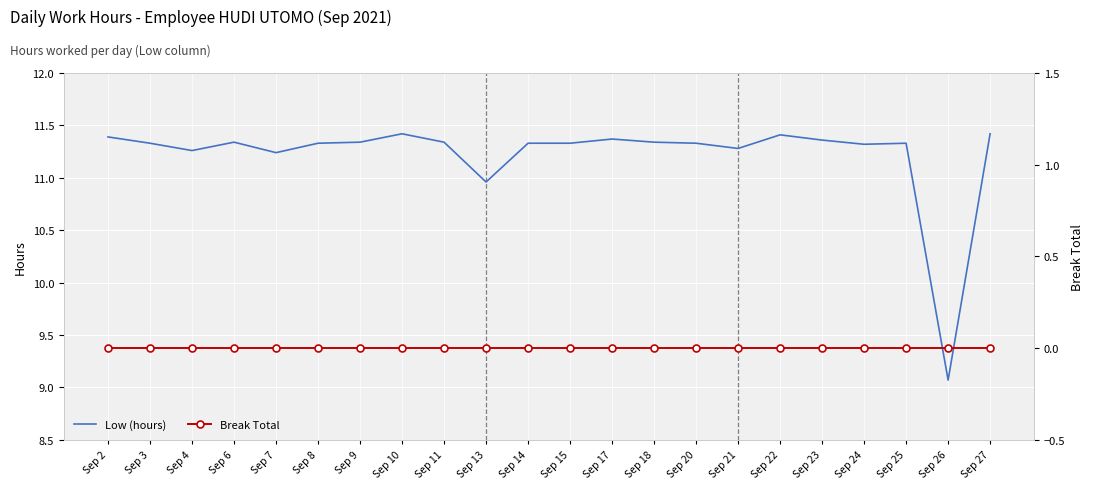

The value of Low (hours) at Sep 7 is 11.2. True or false?

True